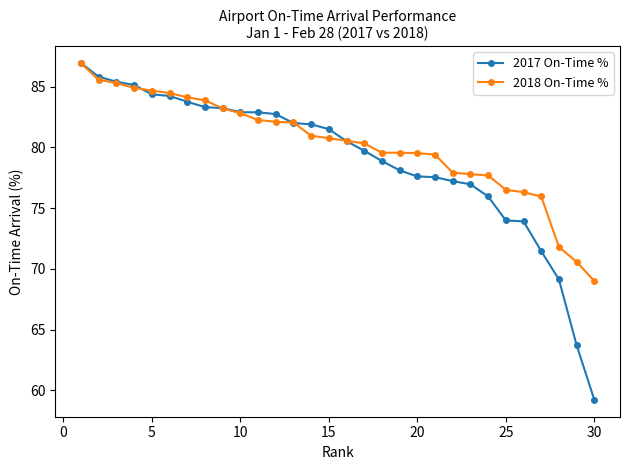

What is the minimum value for 2017 On-Time %?

59.2